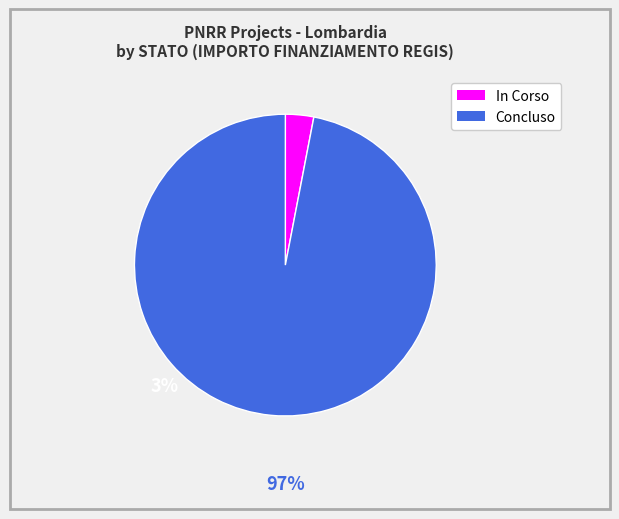

Is there any slice that represents more than half of the pie?

Yes